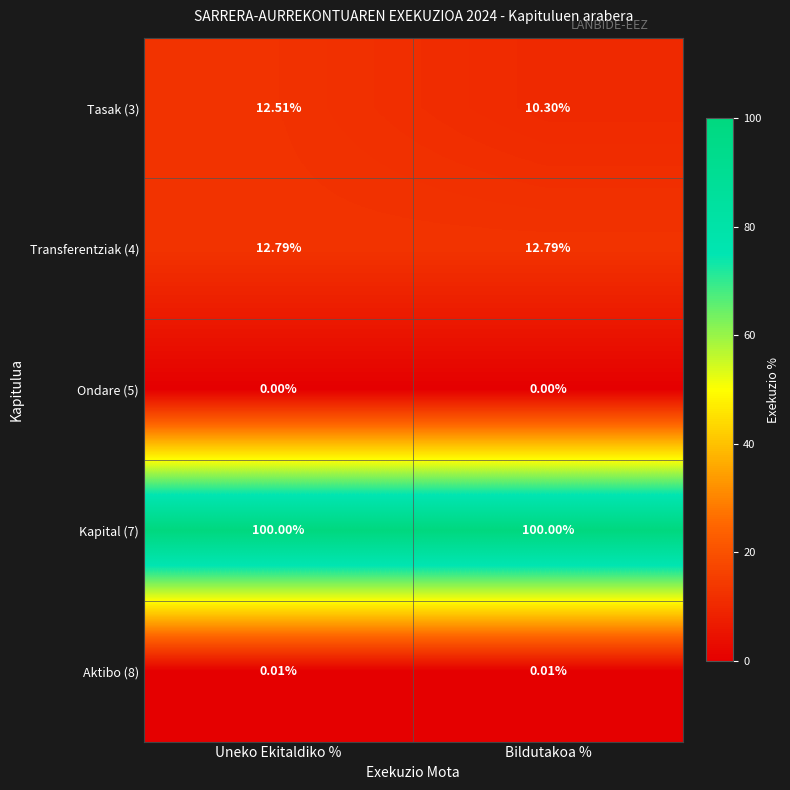

Count the number of data series in this chart.

5